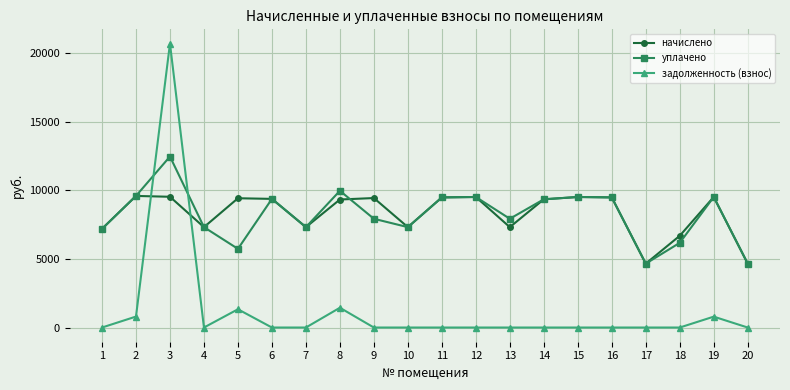

True or false: задолженность (взнос) and начислено intersect in this chart.

True